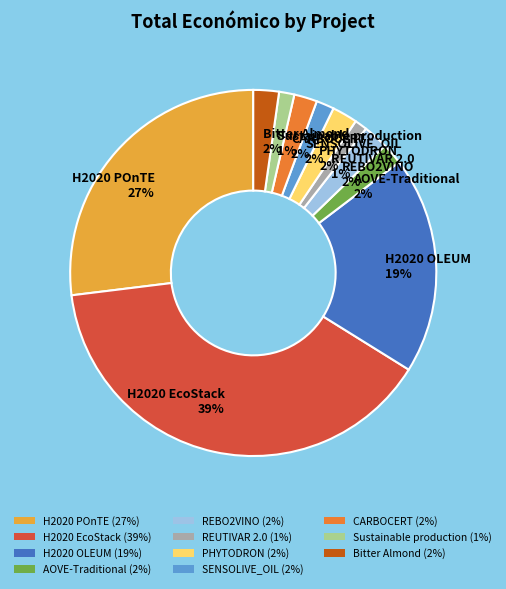

Is it true that H2020 EcoStack is 39% of the pie?

True